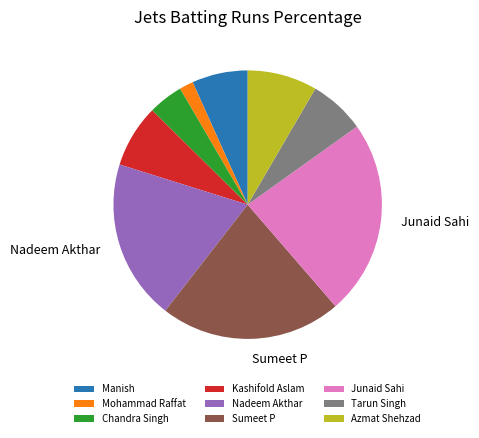

What is the largest slice in the pie chart?

Junaid Sahi